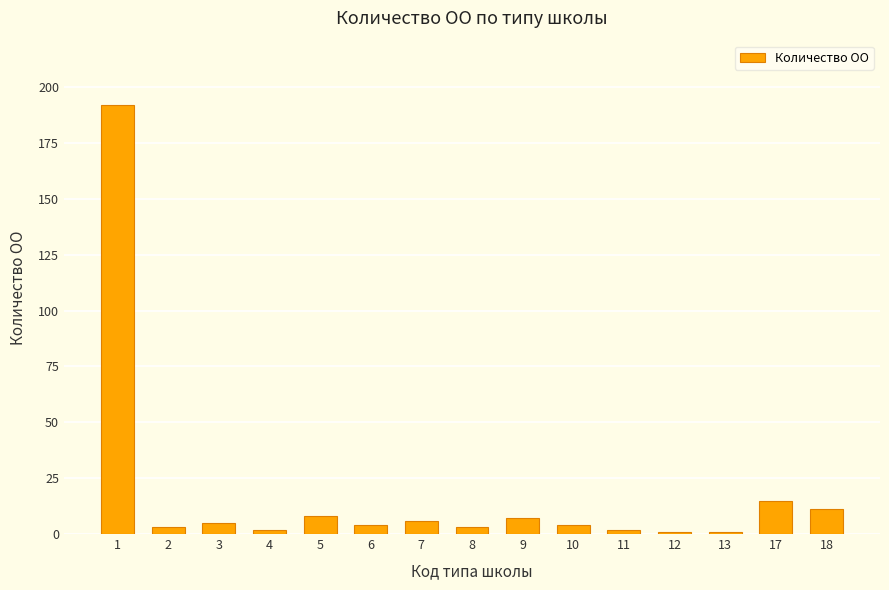

What is the difference between the second highest and minimum values?

14